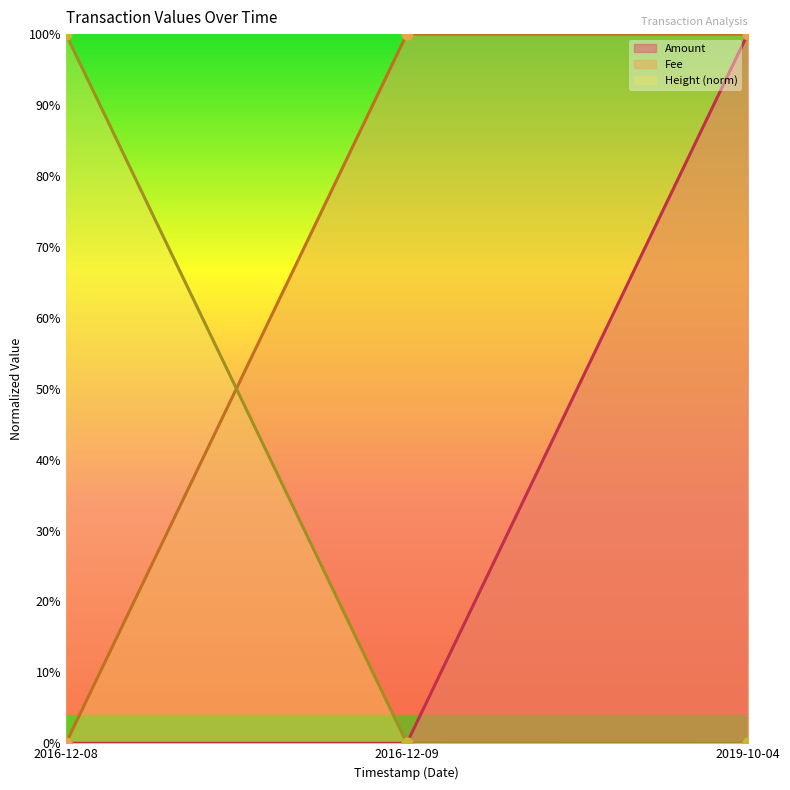

Is the value of Fee at 2016-12-08 greater than the value of Height_norm at 2016-12-08?

No